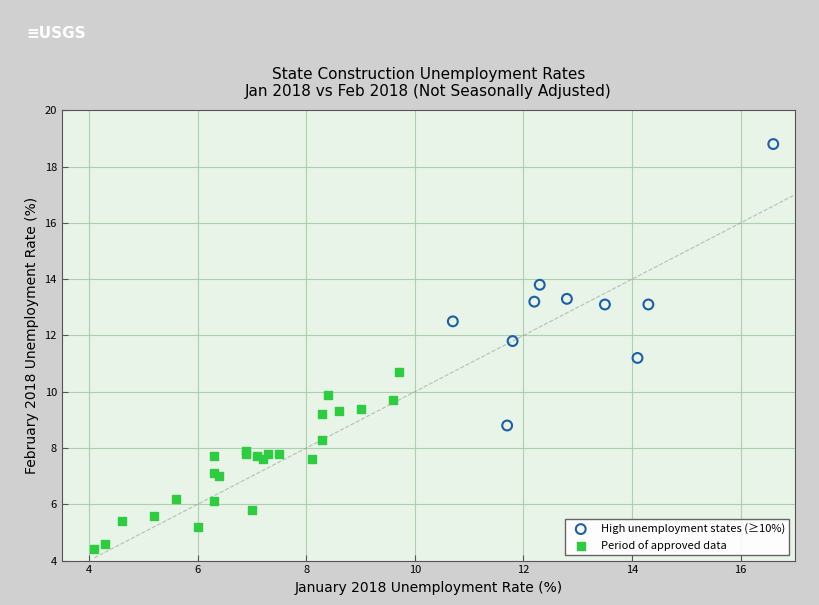

What are all the series names shown in the legend?

High unemployment states (≥10%), Period of approved data